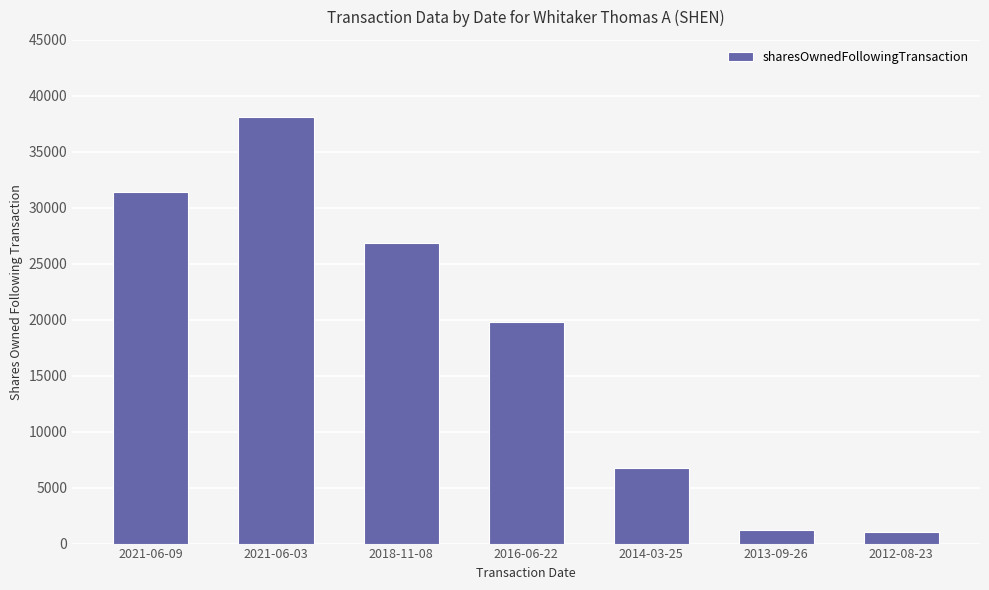

What is the average value?

17884